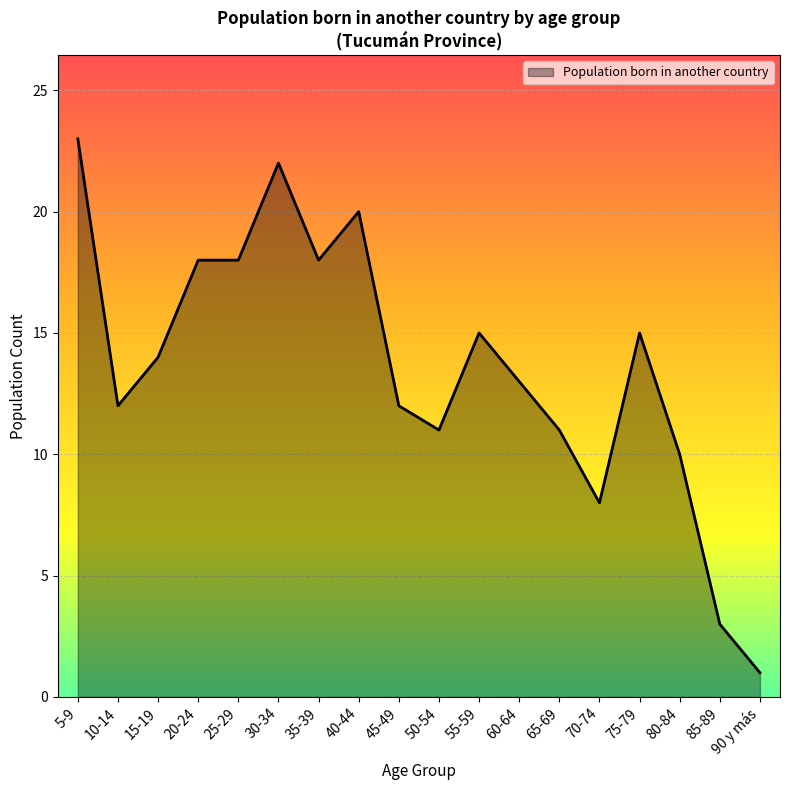

What position from the right is 5-9?

18